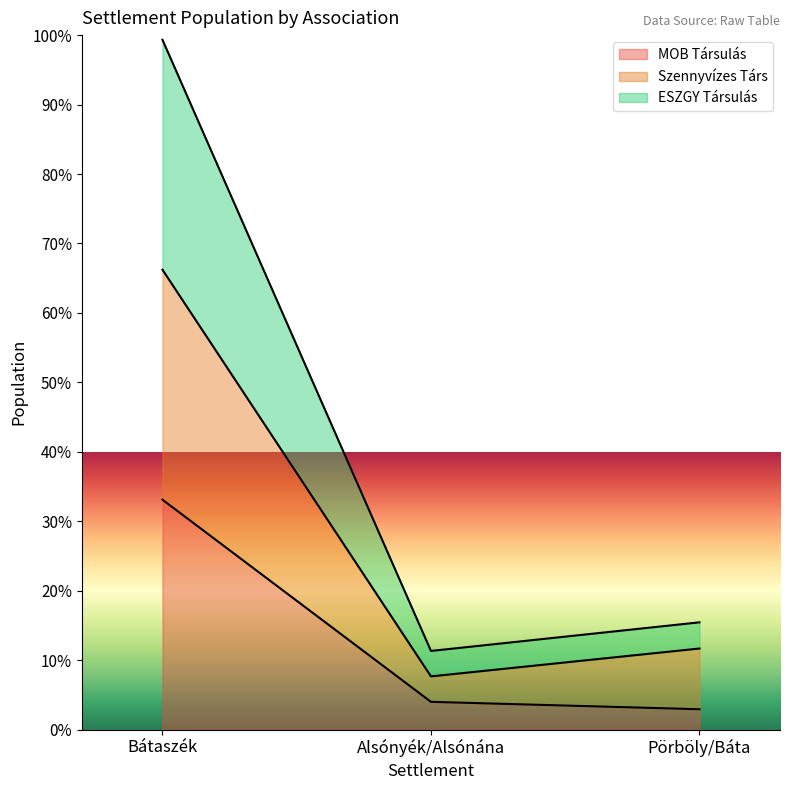

True or false: Szennyvízes Társ has a value of 3772 at Bátaszék.

False